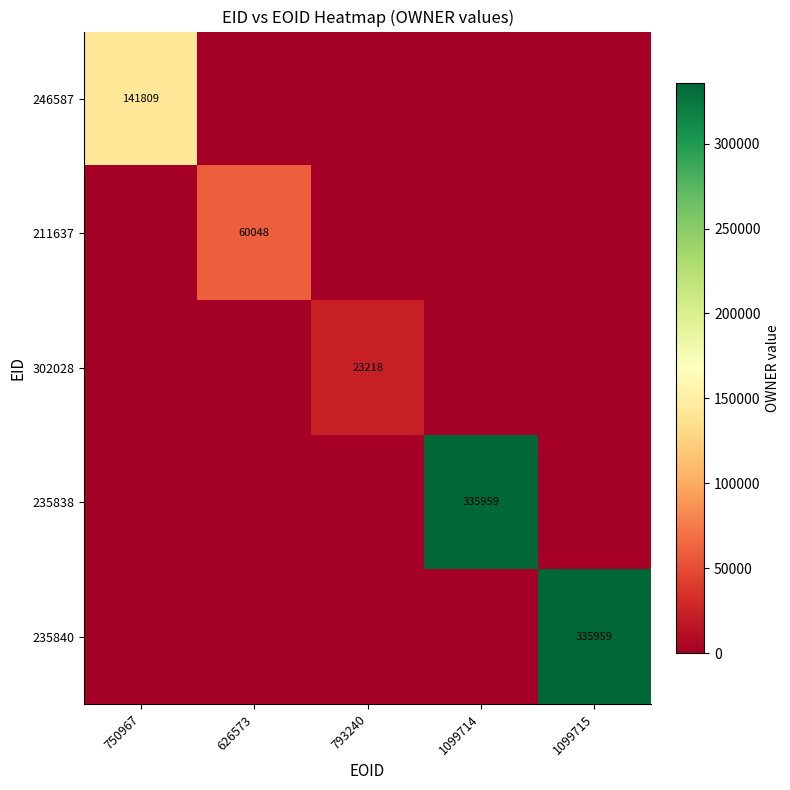

Is the value of 235840 at 1099715 greater than the value of 211637 at 626573?

Yes